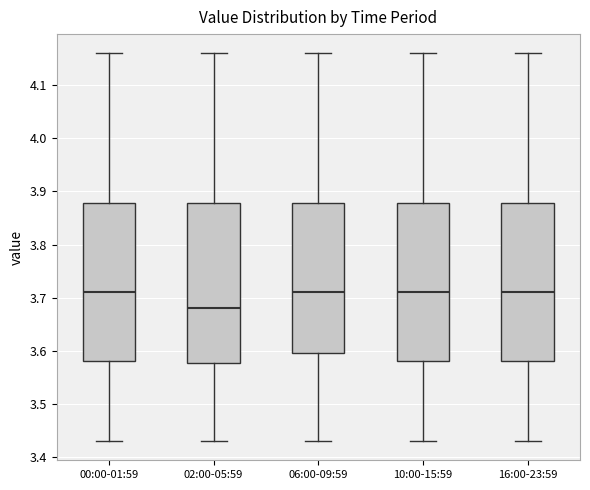

Reading left to right, transcribe this box plot: for each box, give where its median line is, the range the box spans, and where its two whiskers end, as read against the y-axis. The values are not printed on the chart, so give them approximately, as read against the axis.

00:00-01:59: median 3.71, box 3.58 to 3.88, whiskers 3.43 to 4.16
02:00-05:59: median 3.68, box 3.58 to 3.88, whiskers 3.43 to 4.16
06:00-09:59: median 3.71, box 3.60 to 3.88, whiskers 3.43 to 4.16
10:00-15:59: median 3.71, box 3.58 to 3.88, whiskers 3.43 to 4.16
16:00-23:59: median 3.71, box 3.58 to 3.88, whiskers 3.43 to 4.16